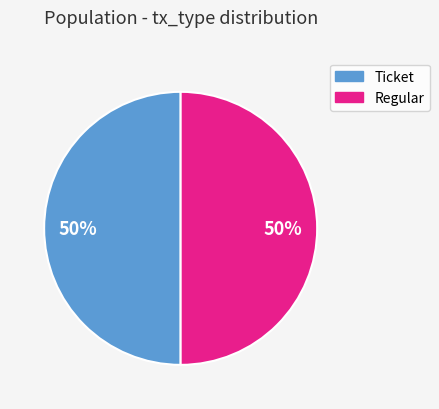

To the nearest percent, what portion does Ticket represent?

50%